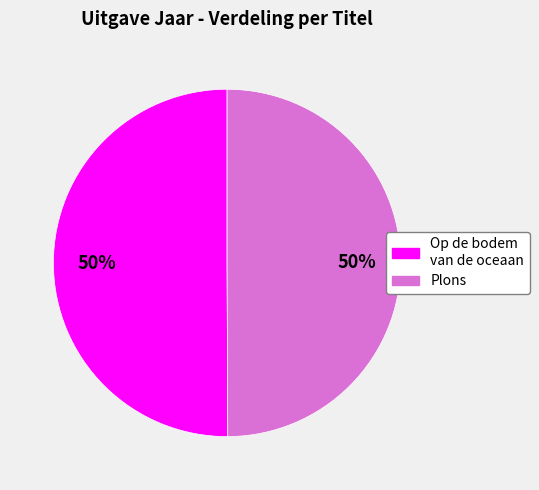

Is it true that Op de bodem van de oceaan is 50% of the pie?

True